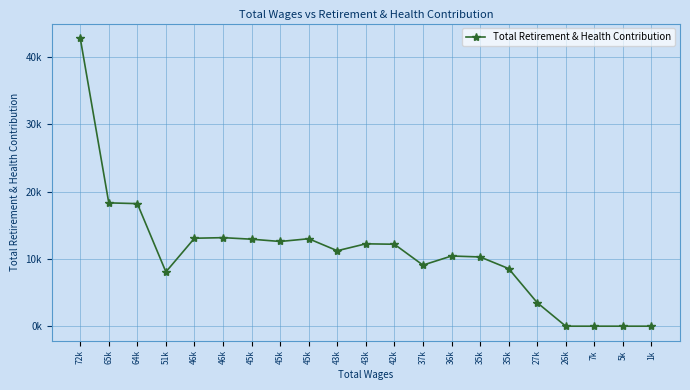

Is it true that the value at 65k is 4188?

False